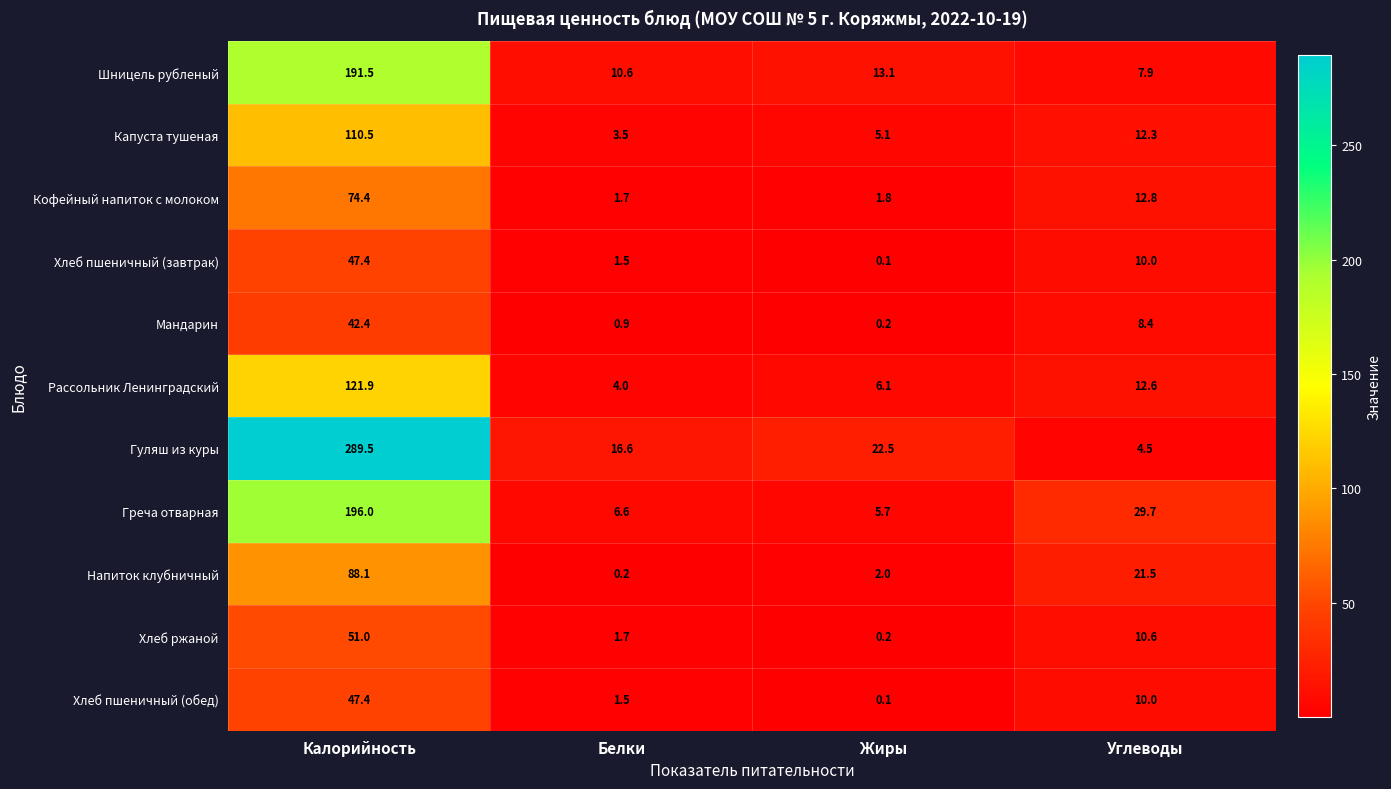

Rank the categories by Хлеб пшеничный (обед) value from highest to lowest.

Калорийность, Углеводы, Белки, Жиры